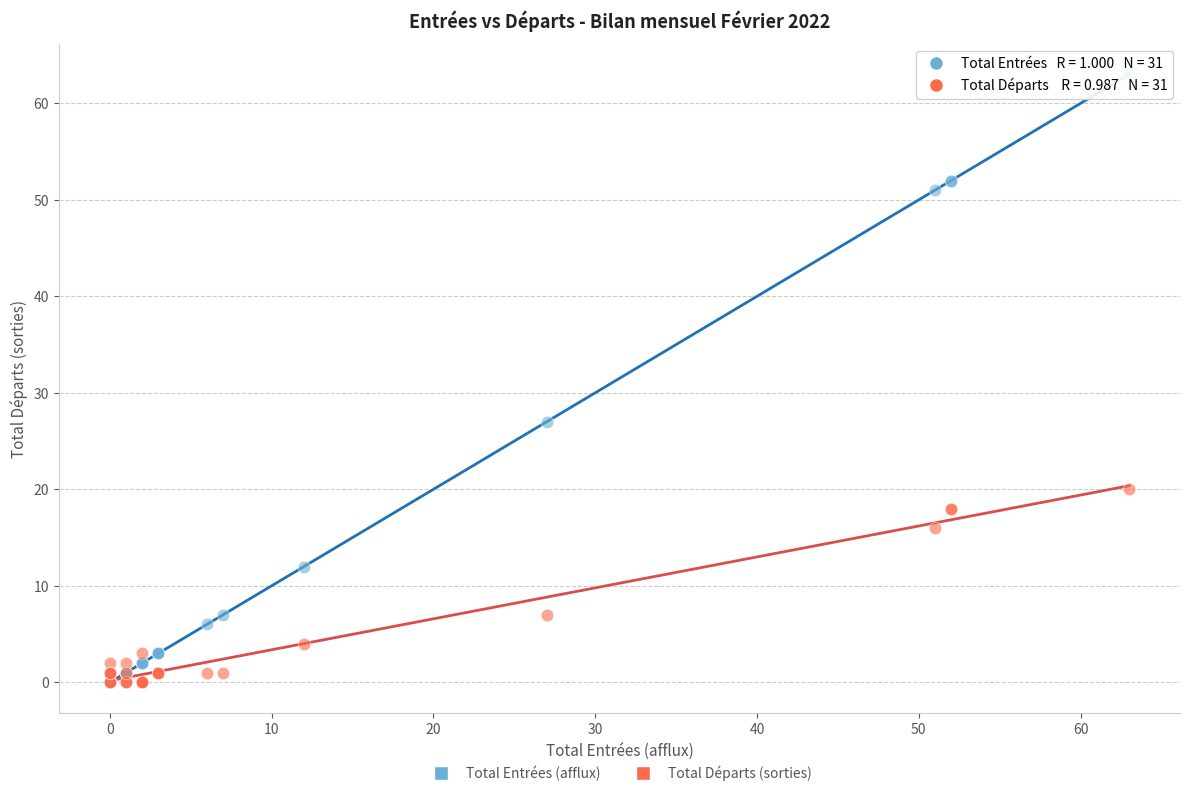

In the Total Entrées (afflux) series, what Y value is closest to 31?

27